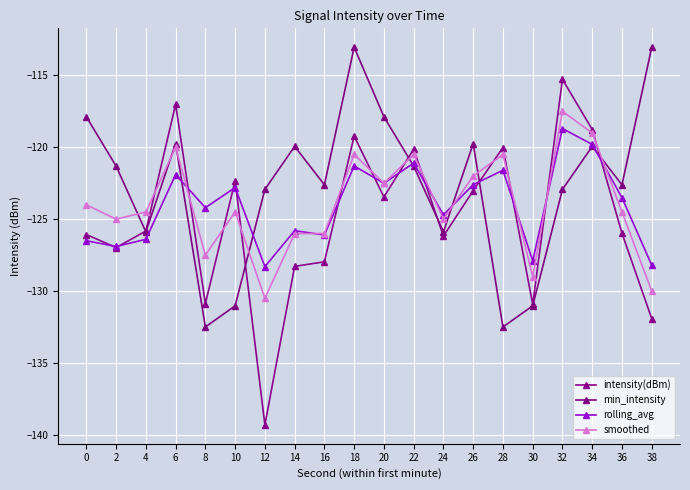

What is the greatest value displayed?

-113.0